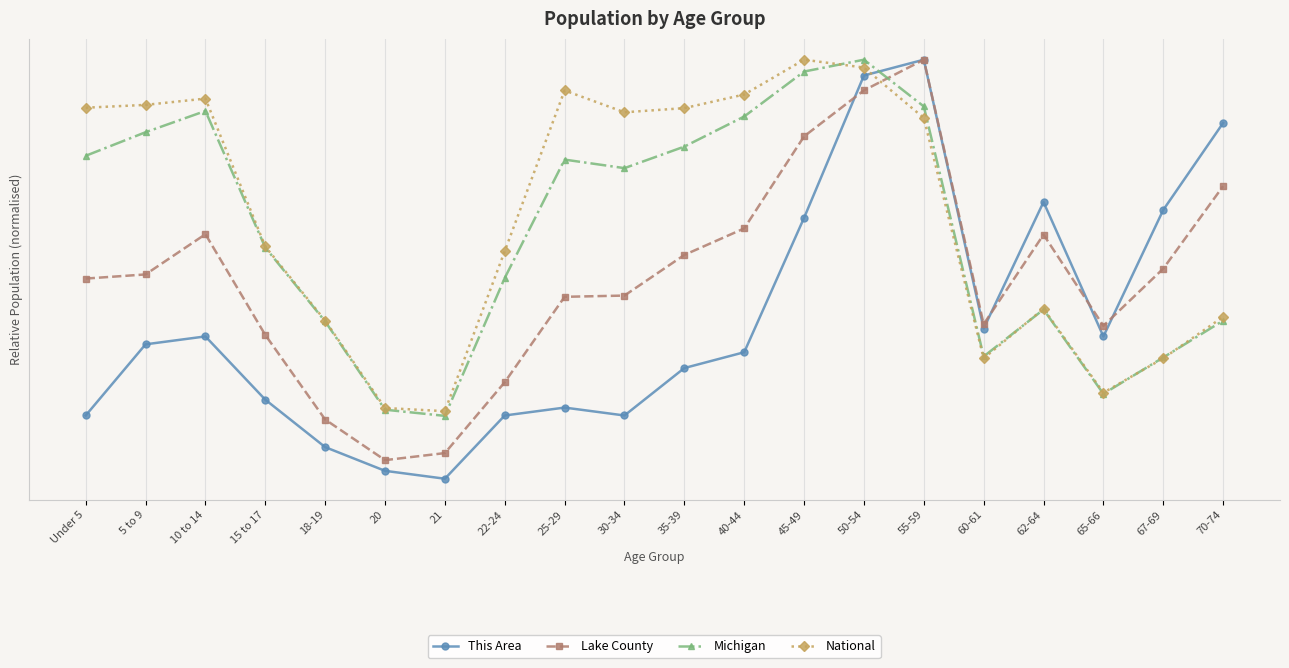

At which category does This Area reach its first local peak?

10 to 14